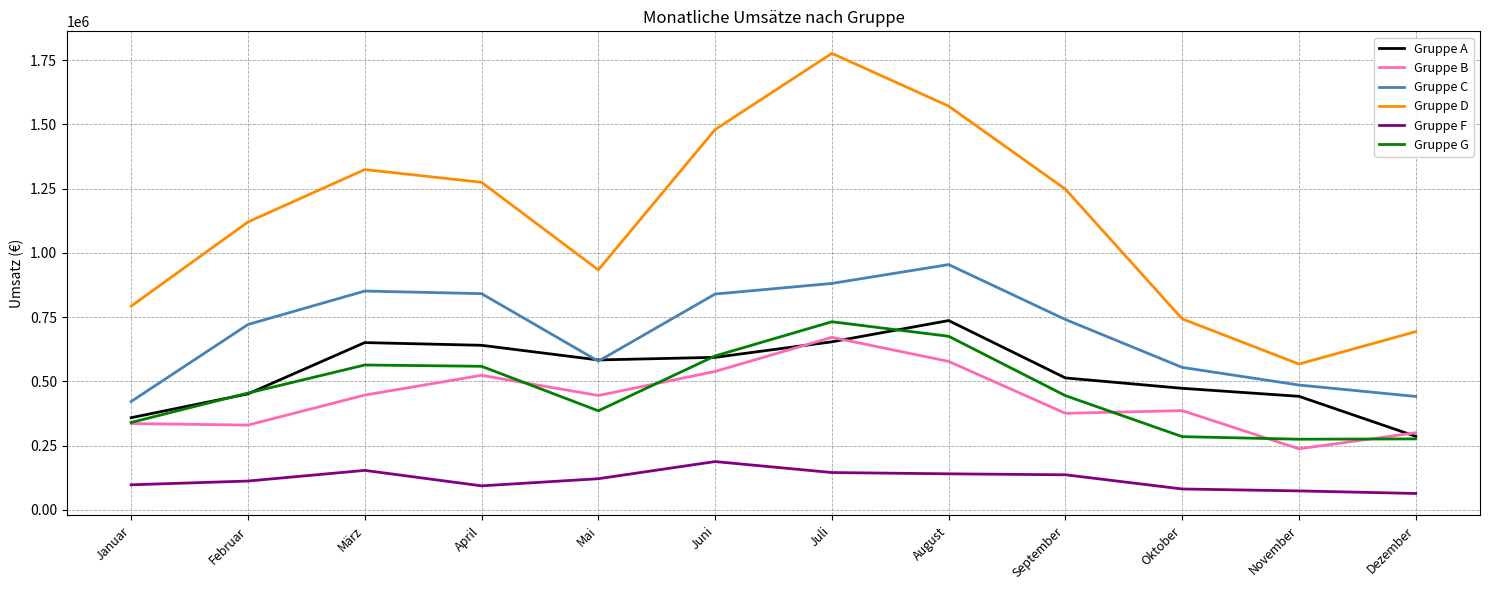

What is the maximum value for Gruppe F?

188136